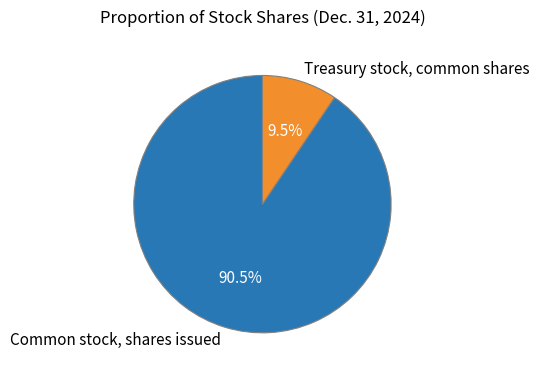

Which has a higher value, Common stock, shares issued or Treasury stock, common shares?

Common stock, shares issued